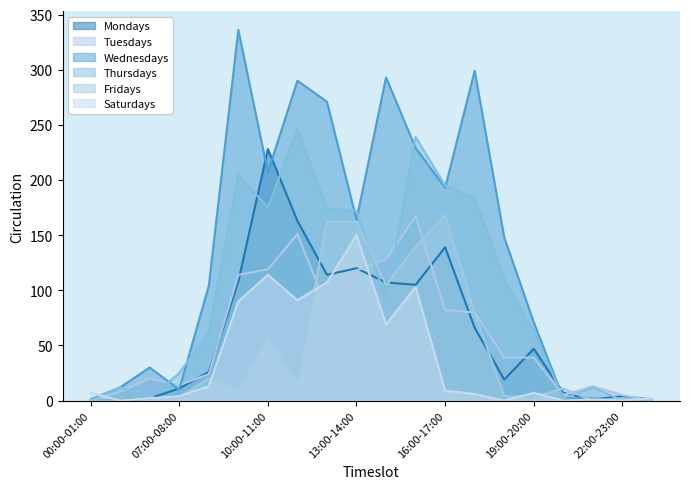

Reading right to left, transcribe all the data shown in this chart.

Mondays: 1	4	1	7	47	19	66	139	105	107	120	114	163	228	108	26	11	2	0	0
Tuesdays: 0	5	13	5	39	39	80	82	167	128	118	84	151	119	114	24	14	20	8	0
Wednesdays: 0	0	2	2	71	148	299	193	229	293	164	271	290	207	336	104	10	30	12	1
Thursdays: 0	0	12	2	63	110	184	195	239	91	172	174	246	175	205	62	25	2	12	0
Fridays: 0	2	0	11	3	4	80	168	140	105	162	162	18	60	12	20	3	2	0	0
Saturdays: 2	0	1	0	7	0	6	9	103	69	150	107	91	114	90	13	4	2	0	7